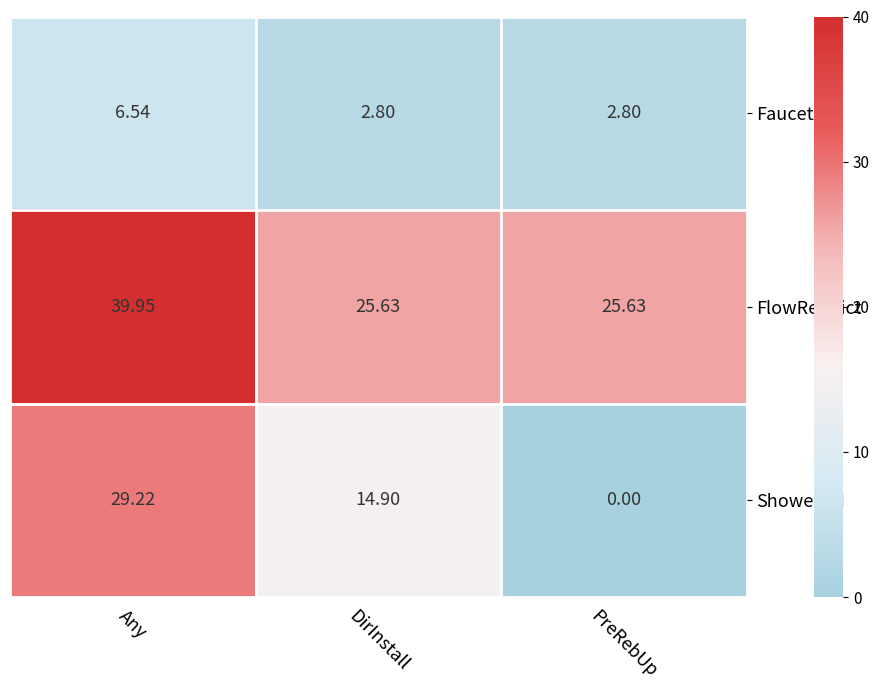

Rank the series at DirInstall from lowest to highest value.

FaucetAer, ShowerHd, FlowRestrict